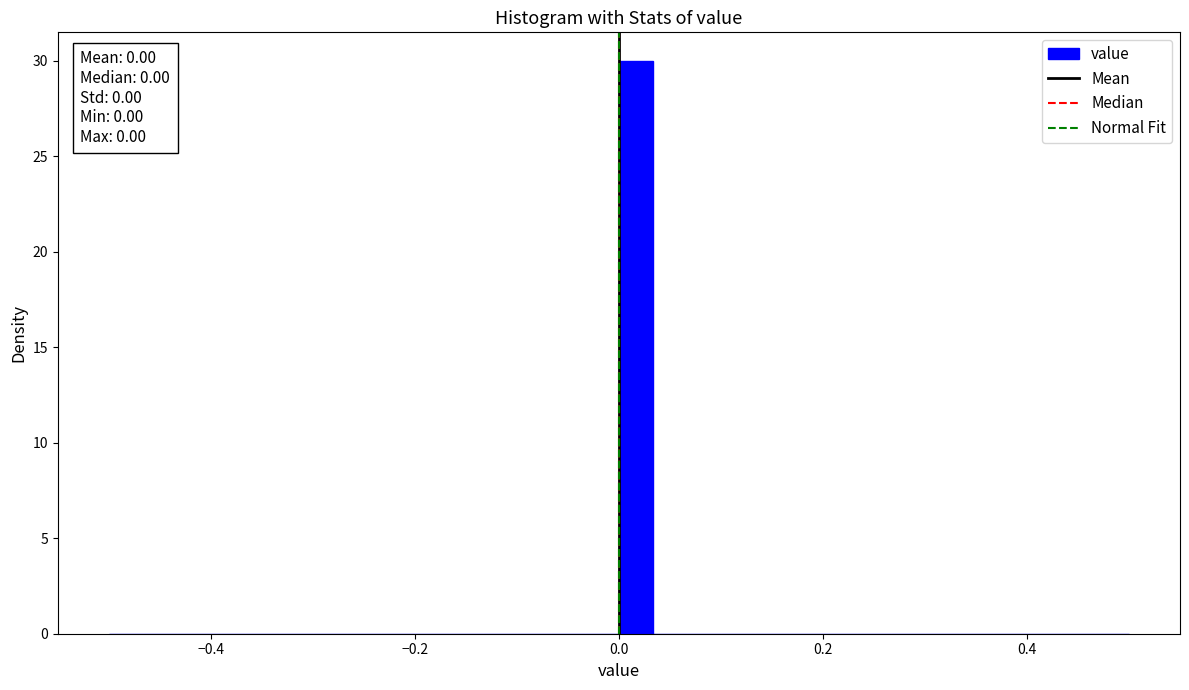

Read against the x-axis, roughly where is the centre of the tallest bar?

0.02